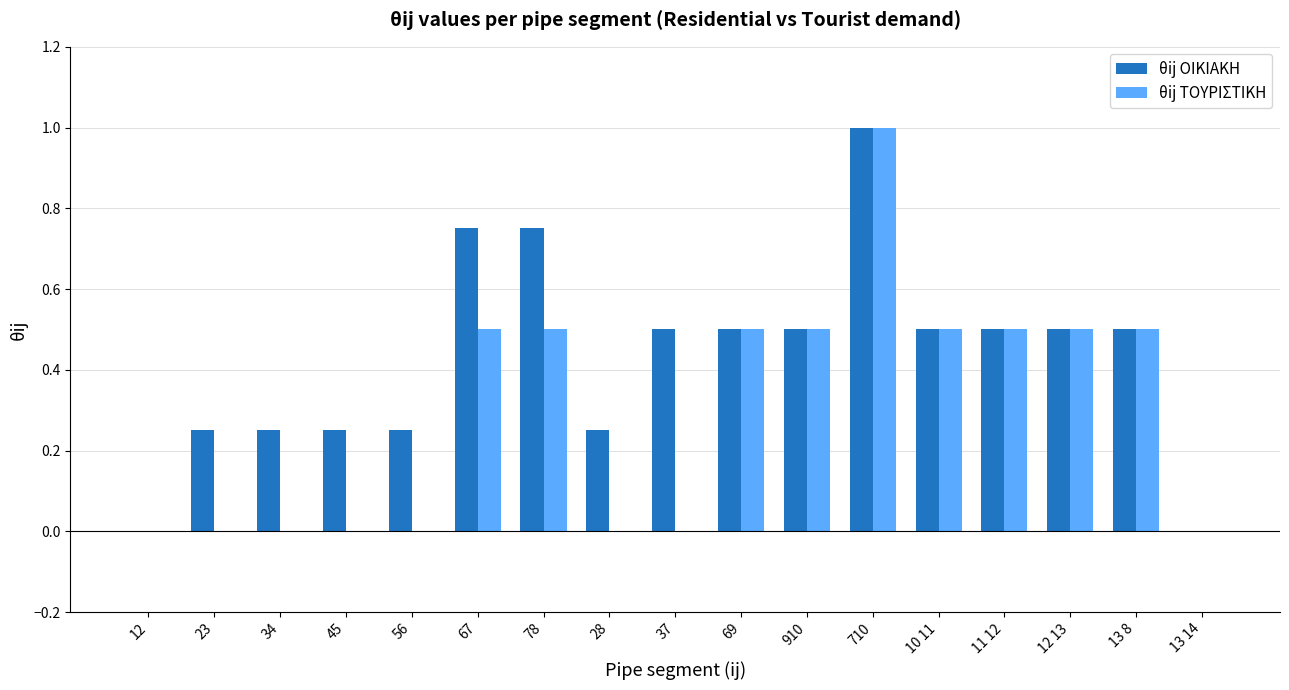

Which category has the highest value in the θij ΟΙΚΙΑΚΗ series?

710